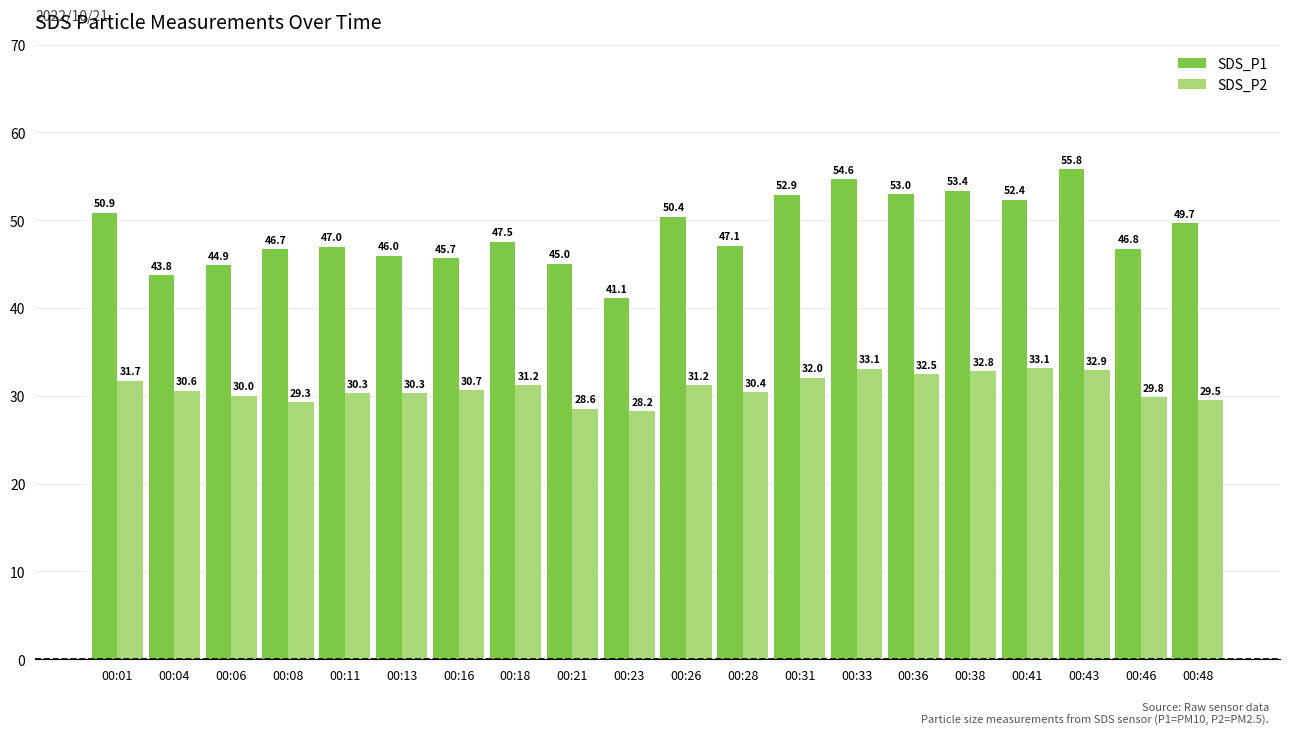

Between 00:38 and 00:46, which series saw the biggest shift?

SDS_P1